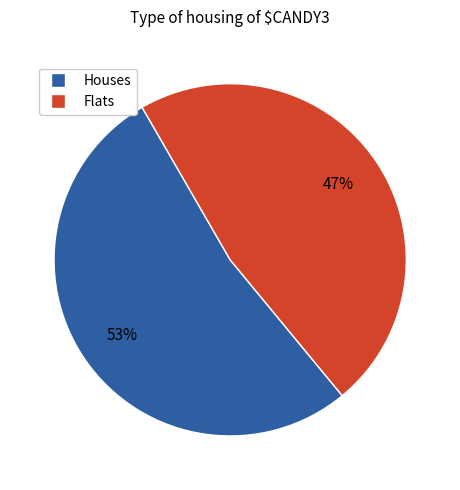

Approximately how many times larger is the value at Flats compared to Houses?

0.9